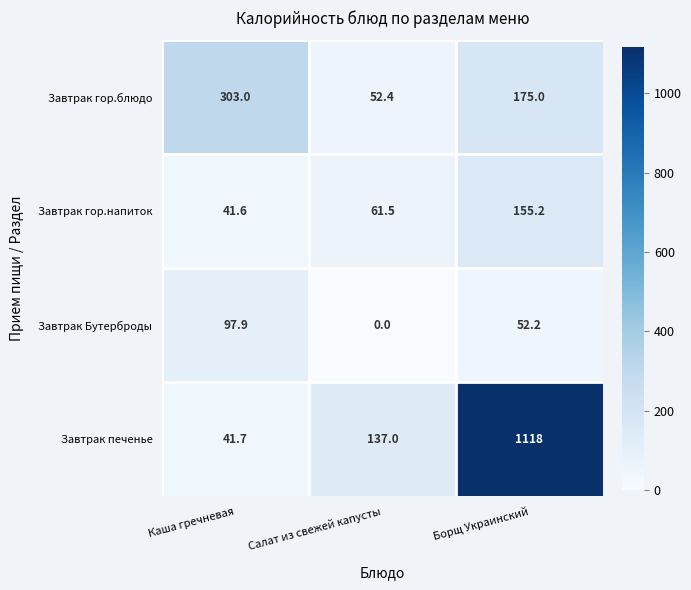

Reading right to left, list all the values displayed in this chart.

Завтрак гор.блюдо: Борщ Украинский=175.0	Салат из свежей капусты=52.4	Каша гречневая=303.0
Завтрак гор.напиток: Борщ Украинский=155.2	Салат из свежей капусты=61.5	Каша гречневая=41.6
Завтрак Бутерброды: Борщ Украинский=52.2	Салат из свежей капусты=0.0	Каша гречневая=97.9
Завтрак печенье: Борщ Украинский=1118.0	Салат из свежей капусты=137.0	Каша гречневая=41.7